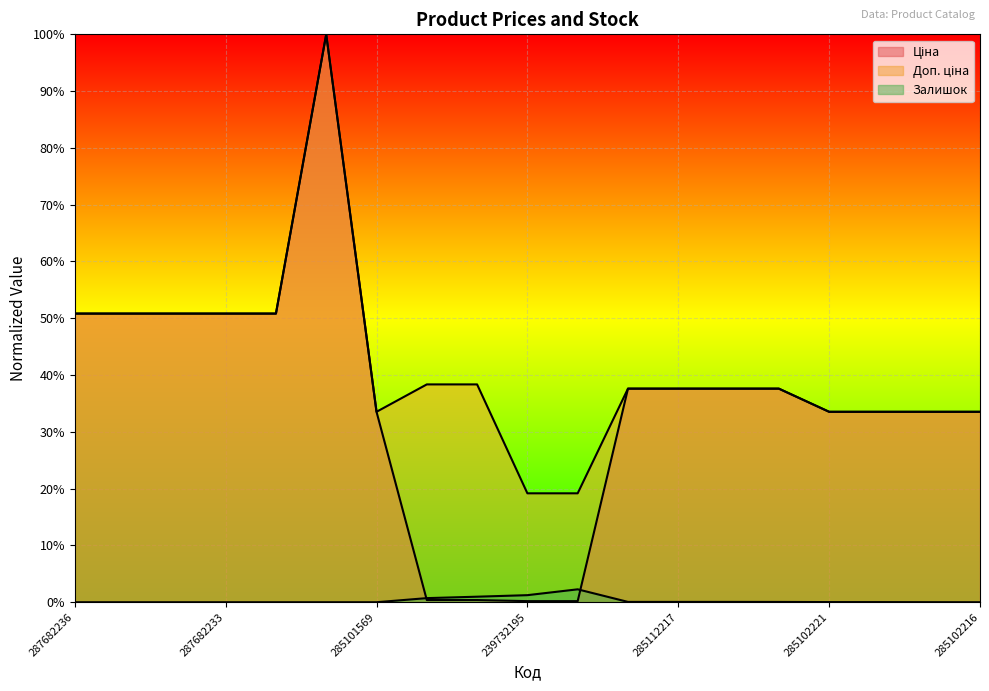

Reading left to right, transcribe all the data shown in this chart.

Ціна: 287682236=0.5	287682235=0.5	287682234=0.5	287682233=0.5	287682231=0.5	287702232=1.0	285101569=0.3	239772195=0.0	239772179=0.0	239732195=0.0	239732179=0.0	285112220=0.4	285112217=0.4	285111961=0.4	285111912=0.4	285102221=0.3	285102219=0.3	285102218=0.3	285102216=0.3
Доп. ціна: 287682236=0.5	287682235=0.5	287682234=0.5	287682233=0.5	287682231=0.5	287702232=1.0	285101569=0.3	239772195=0.4	239772179=0.4	239732195=0.2	239732179=0.2	285112220=0.4	285112217=0.4	285111961=0.4	285111912=0.4	285102221=0.3	285102219=0.3	285102218=0.3	285102216=0.3
Залишок: 287682236=0.0	287682235=0.0	287682234=0.0	287682233=0.0	287682231=0.0	287702232=0.0	285101569=0.0	239772195=0.0	239772179=0.0	239732195=0.0	239732179=0.0	285112220=0.0	285112217=0.0	285111961=0.0	285111912=0.0	285102221=0.0	285102219=0.0	285102218=0.0	285102216=0.0